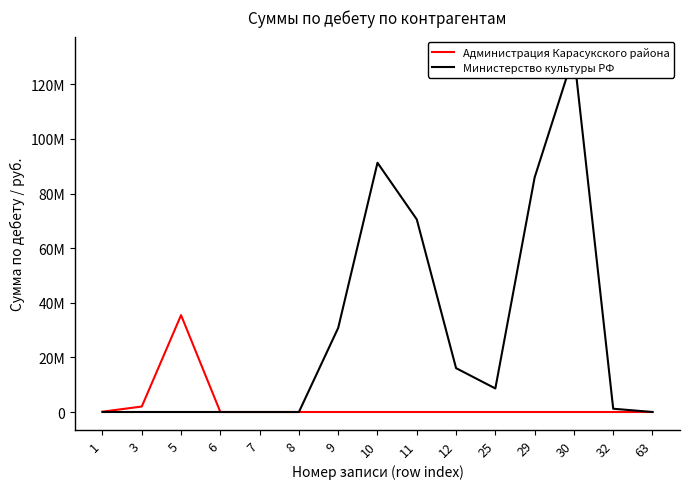

What is the difference between the maximum and minimum values in the Администрация Карасукского района series?

35476000.0